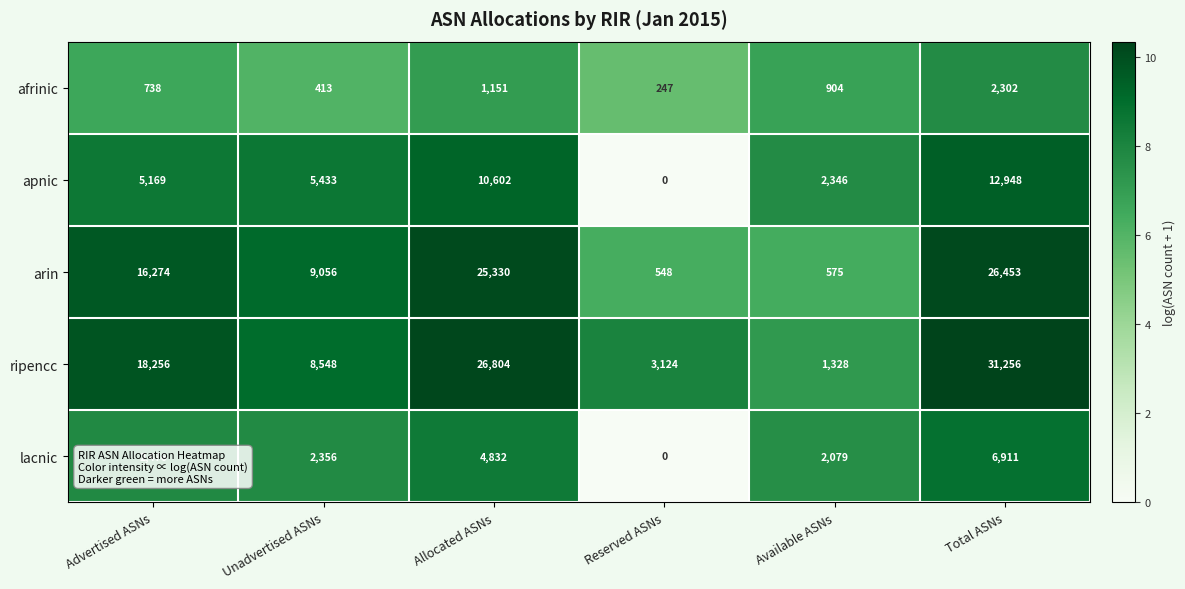

List the labels in order of arin value, smallest first.

Reserved ASNs, Available ASNs, Unadvertised ASNs, Advertised ASNs, Allocated ASNs, Total ASNs